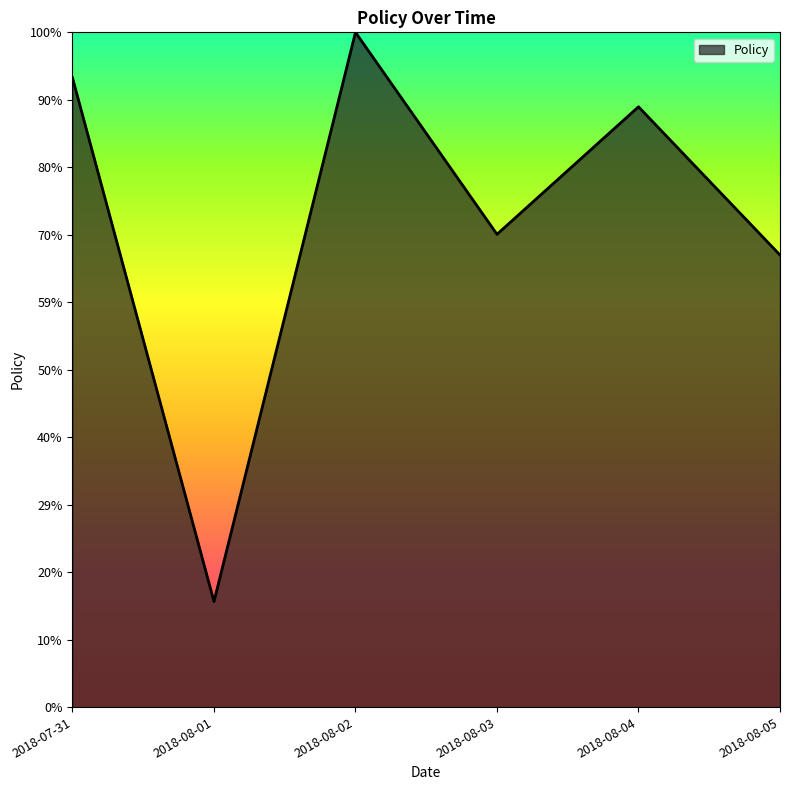

What position from the right is 2018-08-02?

4